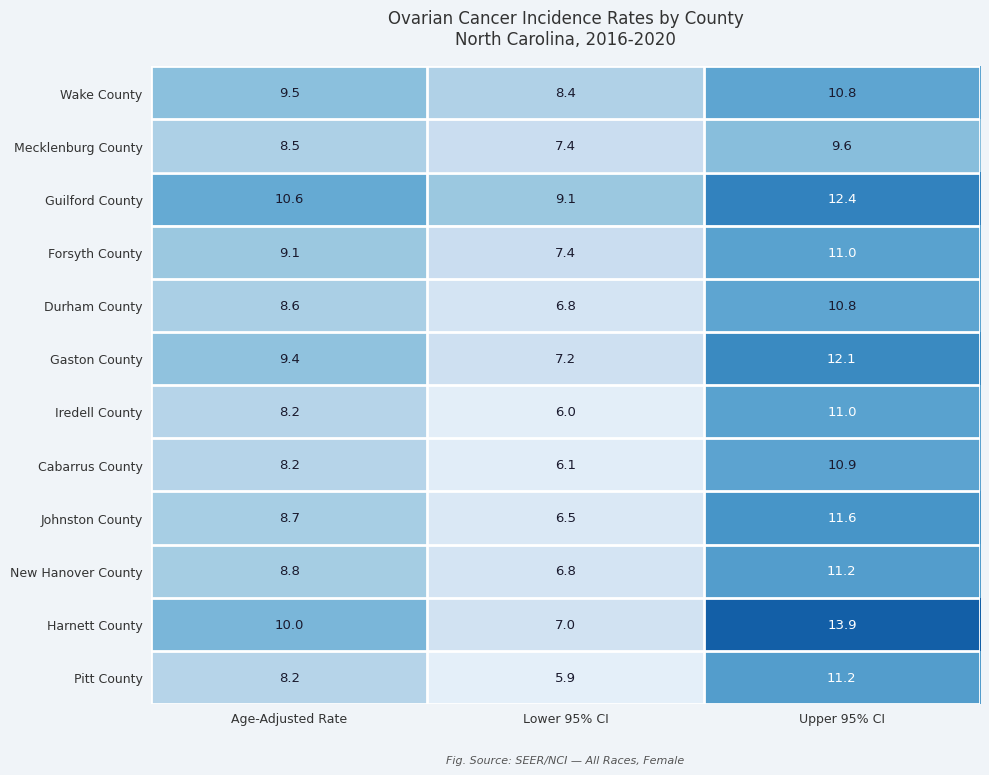

At which category is the sum across all series the highest?

Upper 95% CI